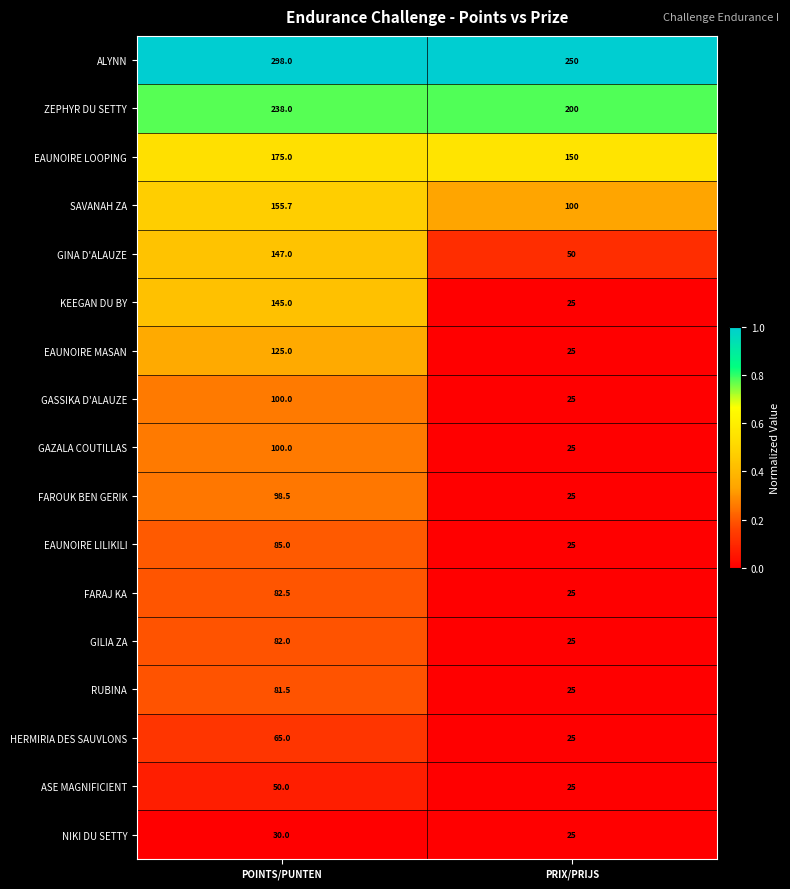

Which category has the lowest value in the ASE MAGNIFICIENT series?

PRIX/PRIJS